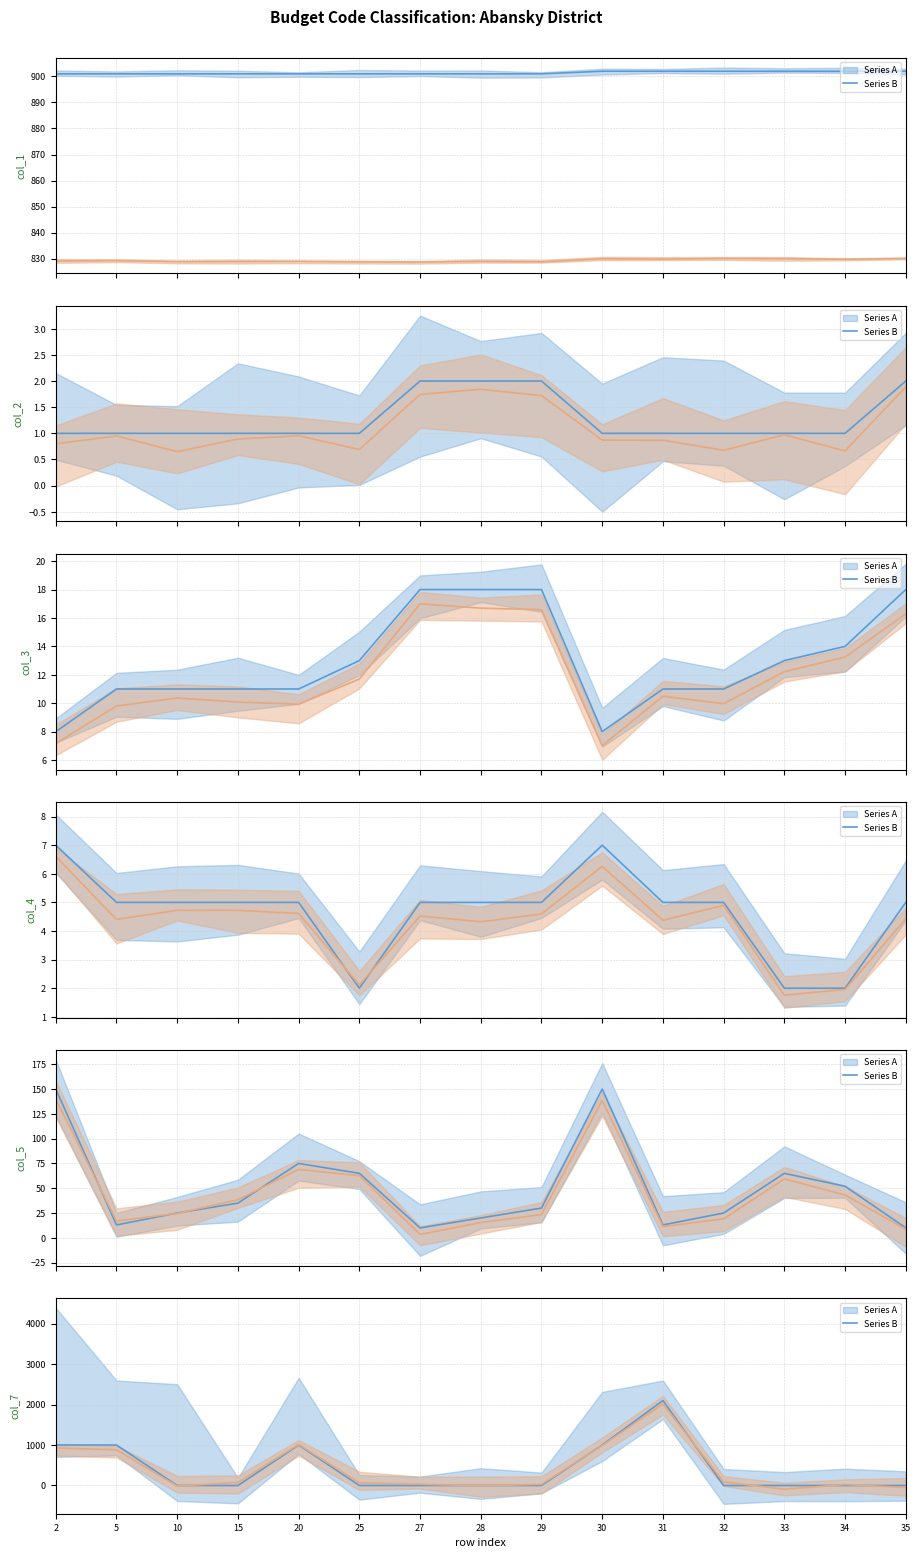

How many times do Series B and Series A cross each other?

8